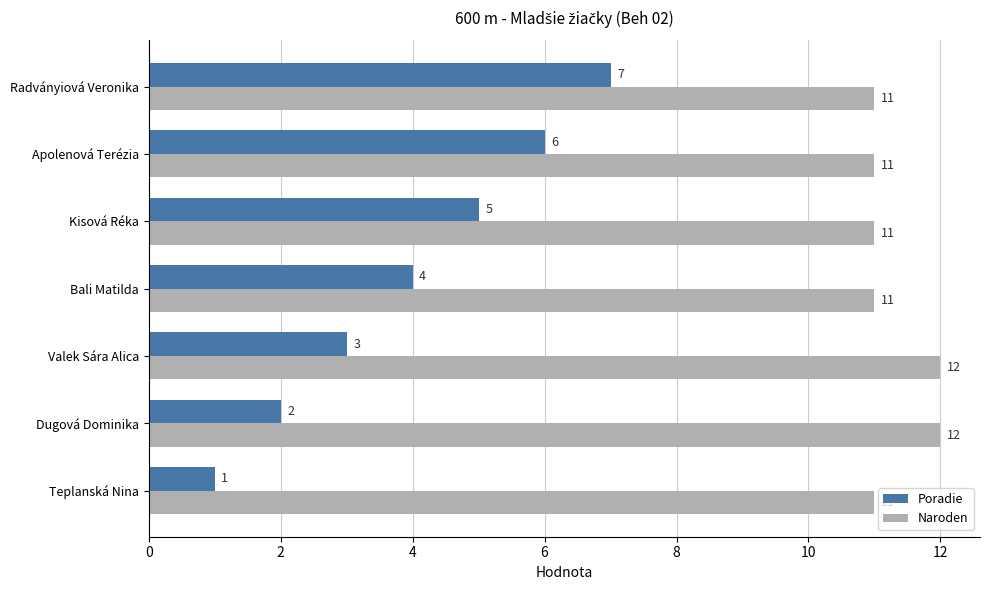

What is the average value of the Naroden series?

11